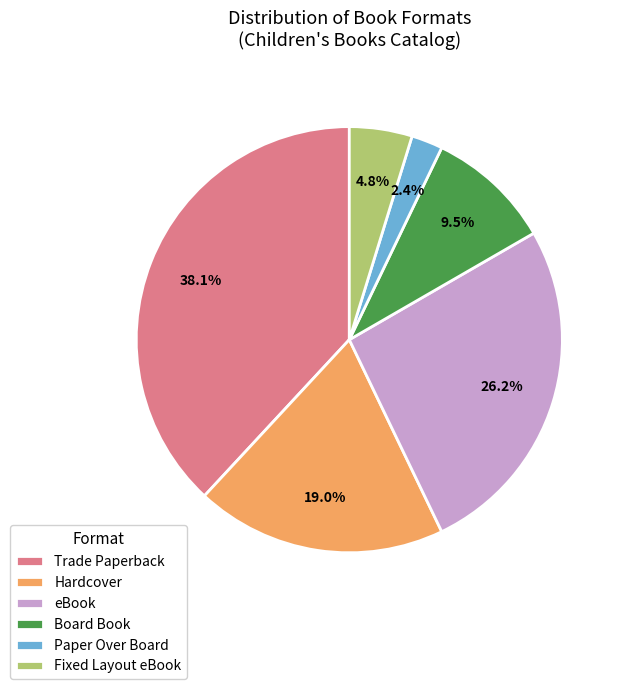

To the nearest percent, what is the combined percentage of Paper Over Board and Fixed Layout eBook?

7%